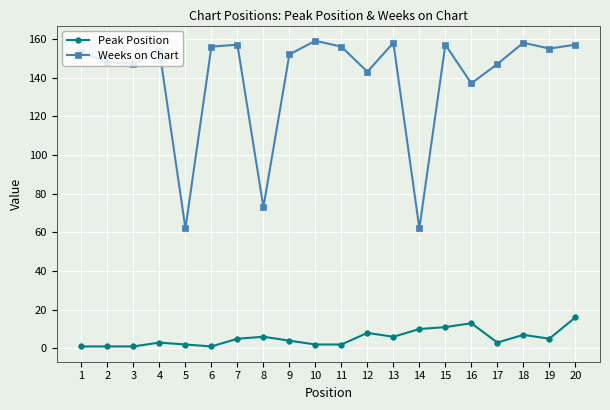

Is the value of Peak Position at 9 greater than the value of Weeks on Chart at 6?

No